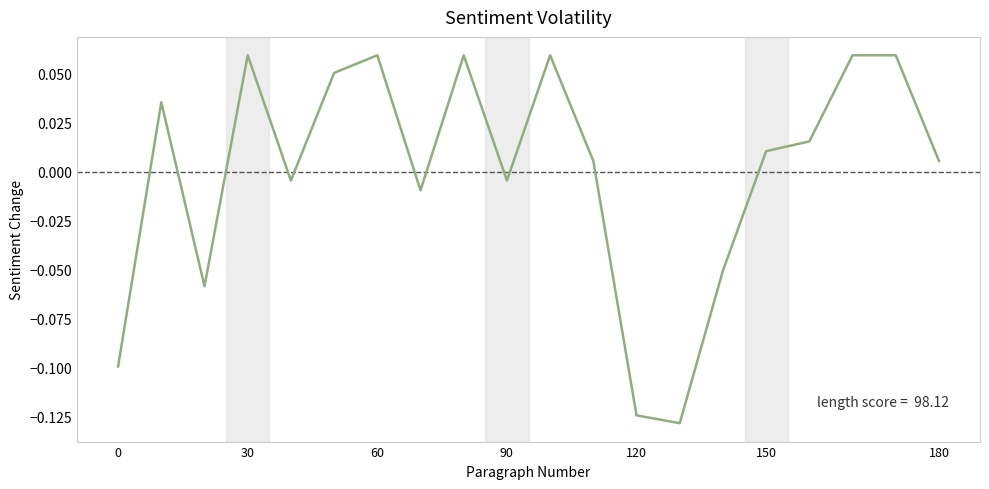

Reading right to left, list all the values displayed in this chart.

0.0	0.1	0.1	0.0	0.0	-0.1	-0.1	-0.1	0.0	0.1	-0.0	0.1	-0.0	0.1	0.1	-0.0	0.1	-0.1	0.0	-0.1